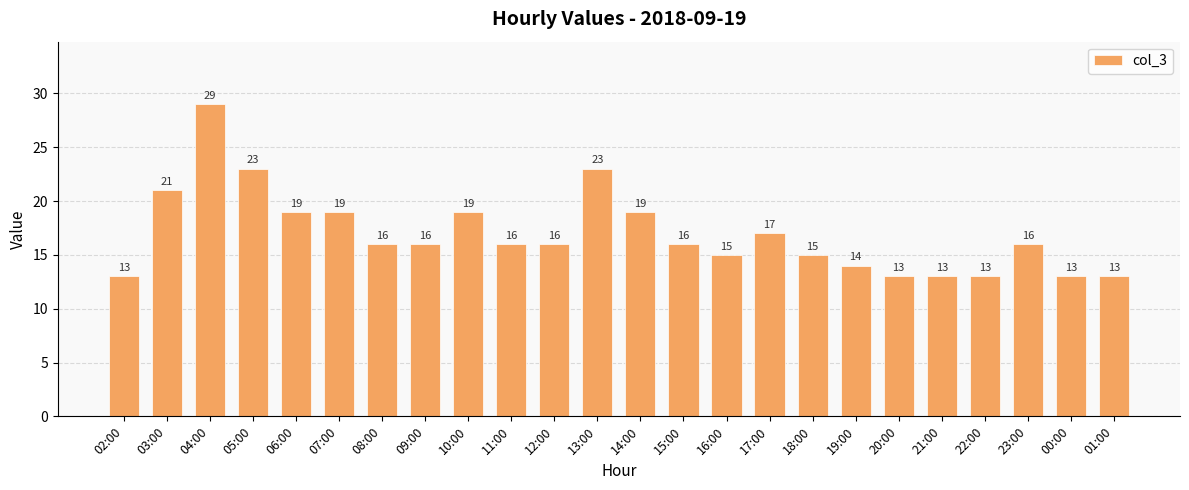

Count the number of data series in this chart.

1